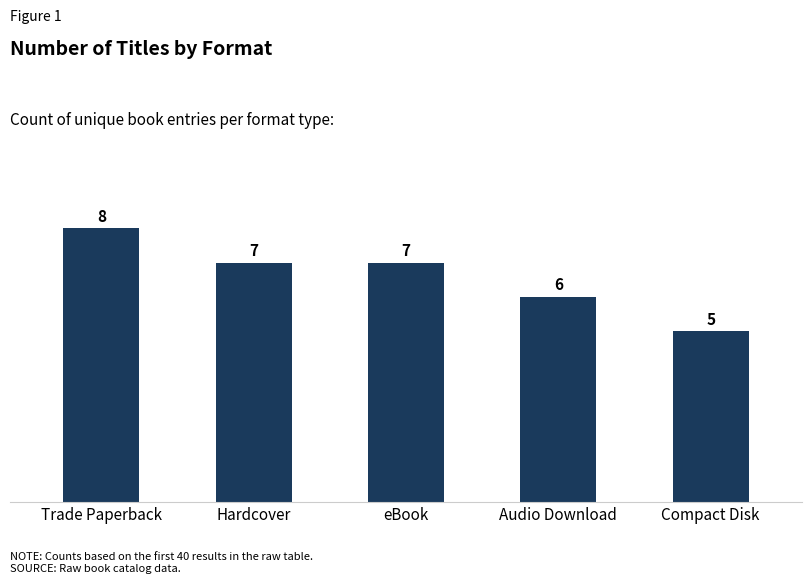

How many categories are shown in the chart?

5